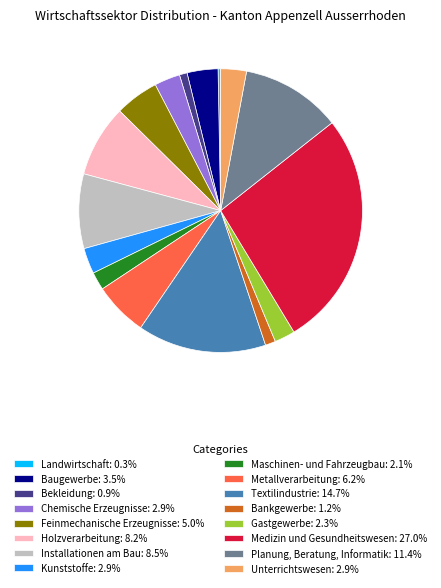

The Medizin und Gesundheitswesen slice represents 27% of the pie. True or false?

True